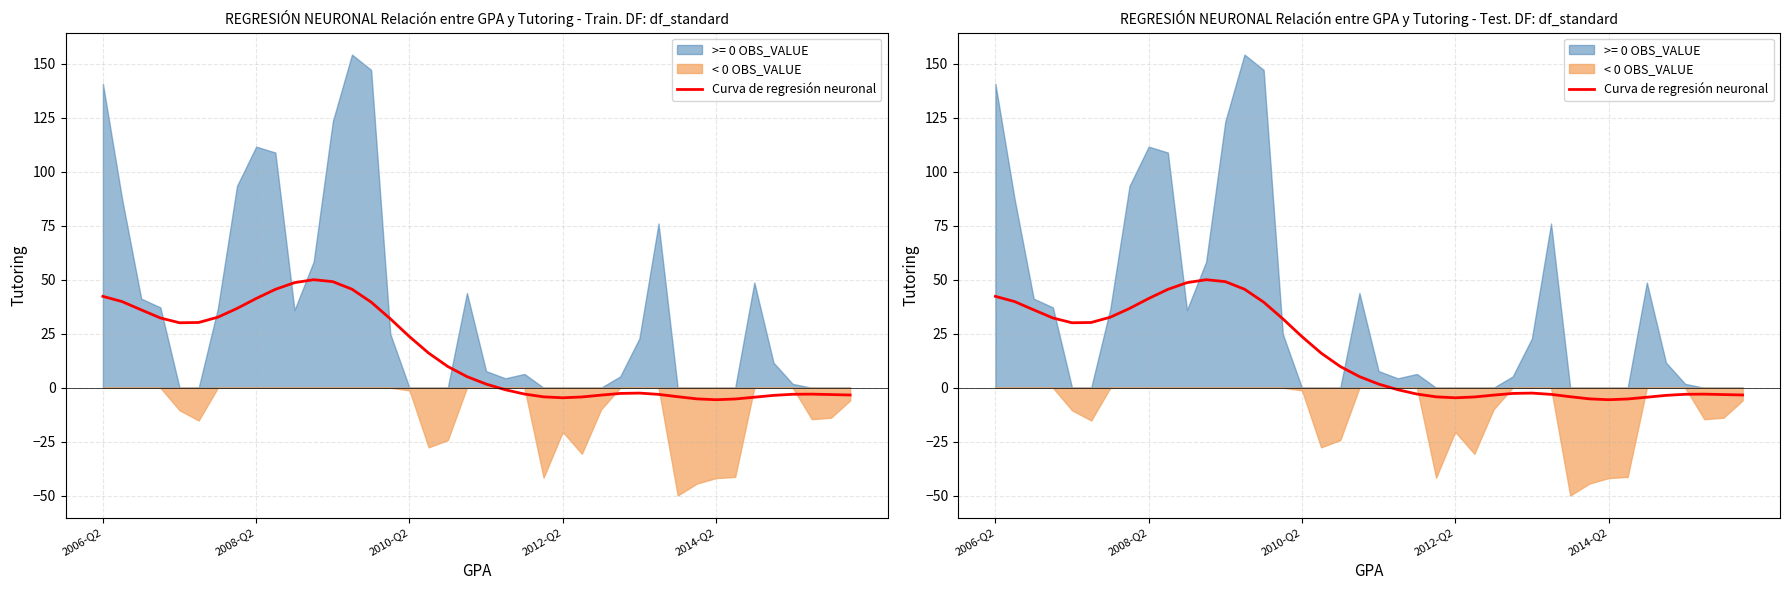

Is it true that the value at 2014-Q2 is -5.6?

True